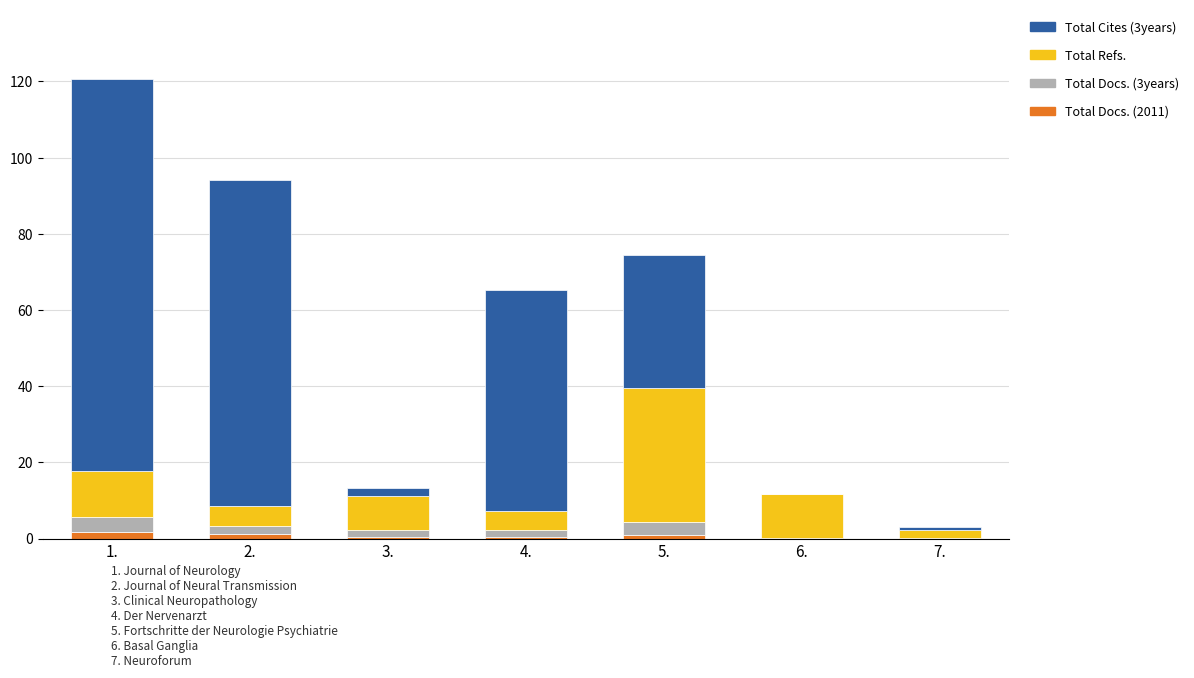

At which category is the sum across all series the highest?

1.